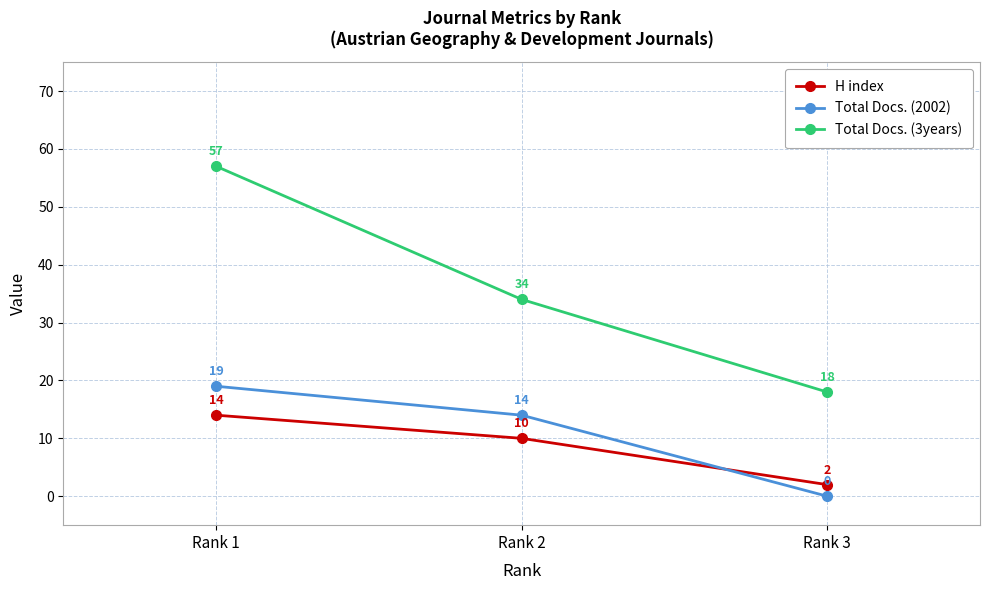

Is the value of H index at Rank 1 greater than the value of Total Docs. (3years) at Rank 2?

No